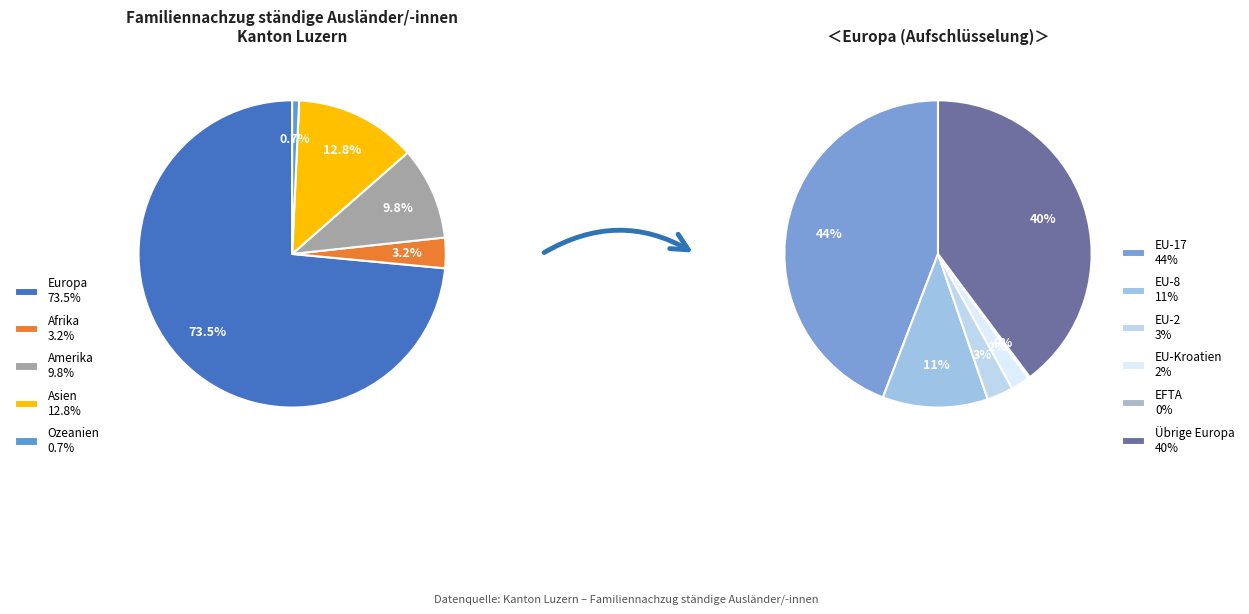

To the nearest percent, what is the difference between the largest and smallest slice percentages?

73%